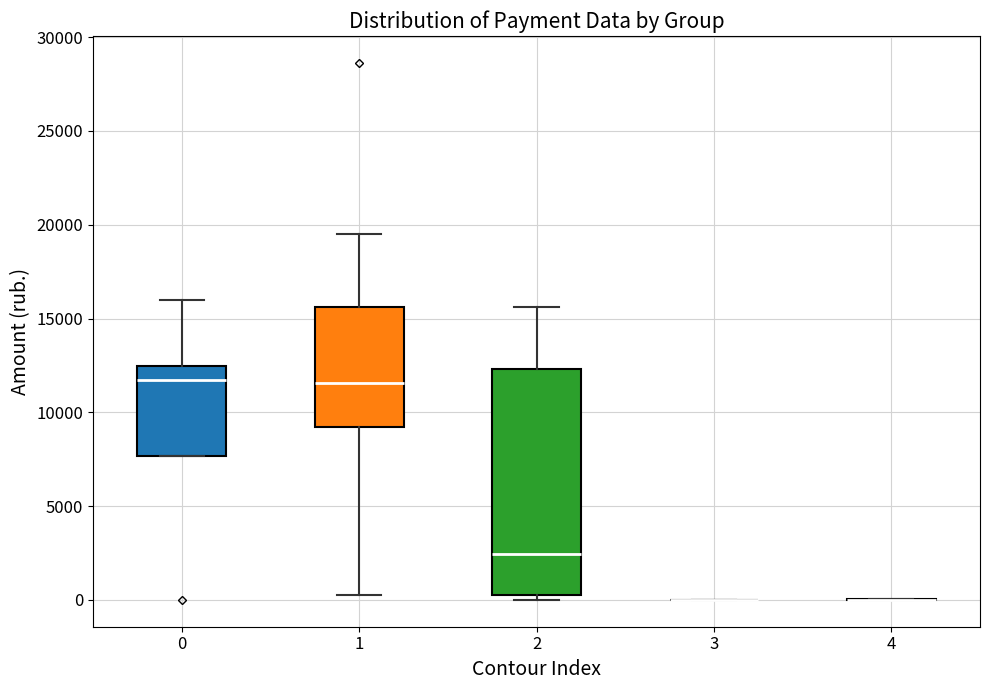

Where is the upper edge of the box at x = 2 on the y-axis? The values are not printed on the chart, so give them approximately, as read against the axis.

12500